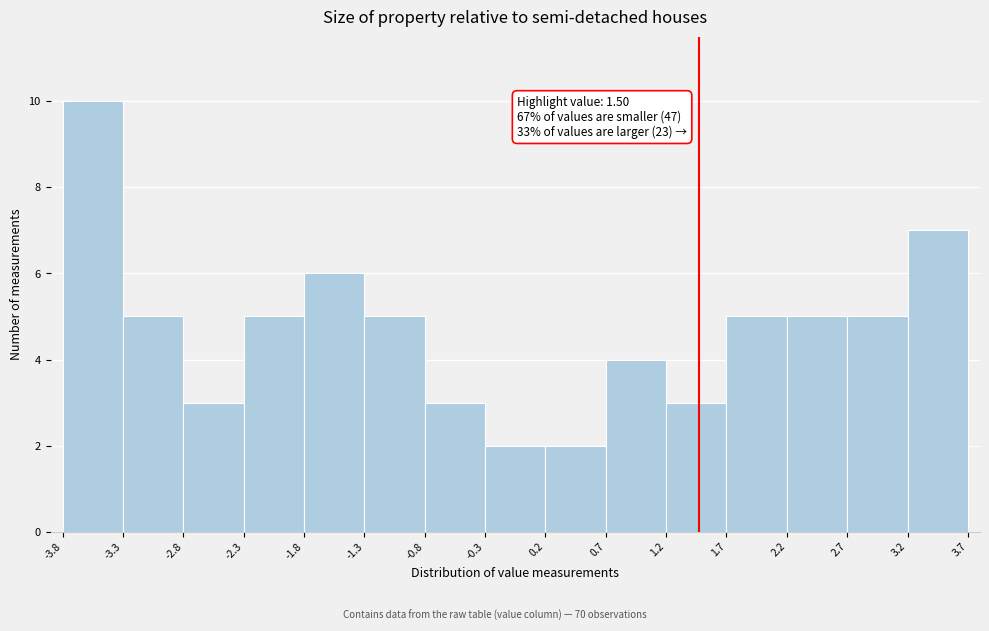

Which range on the x-axis has the tallest bar?

-3.8 to -3.3